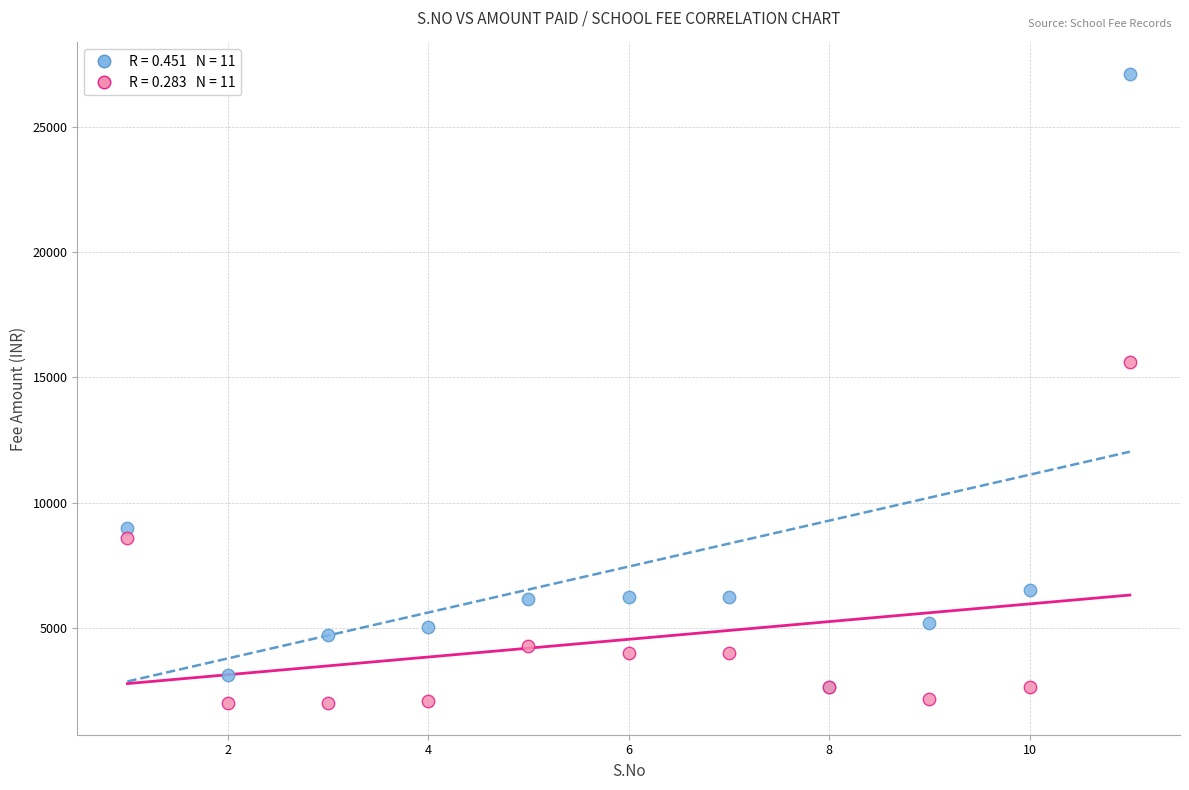

Across all series, what Y value is closest to 14550?

15600